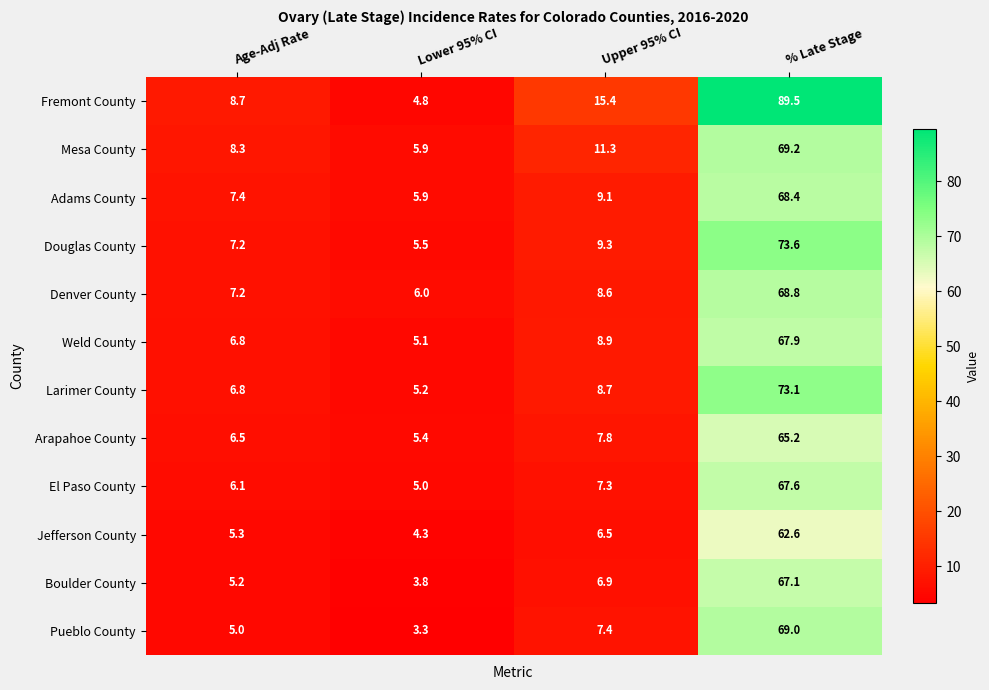

Which category has the lowest value across all series?

Lower 95% CI